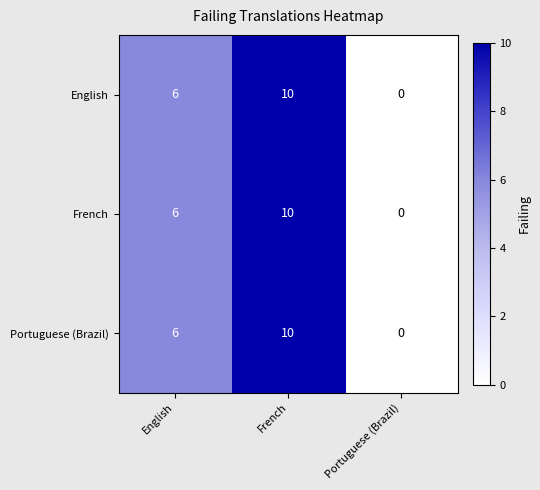

How many French values are between 0 and 10?

3